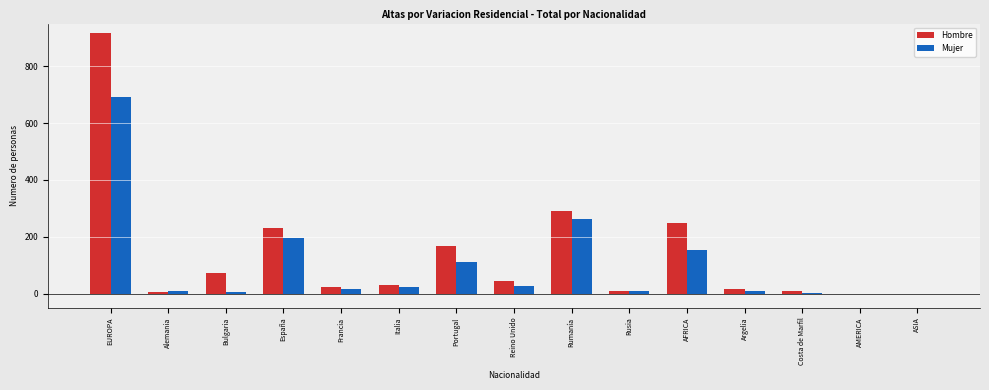

Between España and AMERICA, which series saw the biggest shift?

Hombre